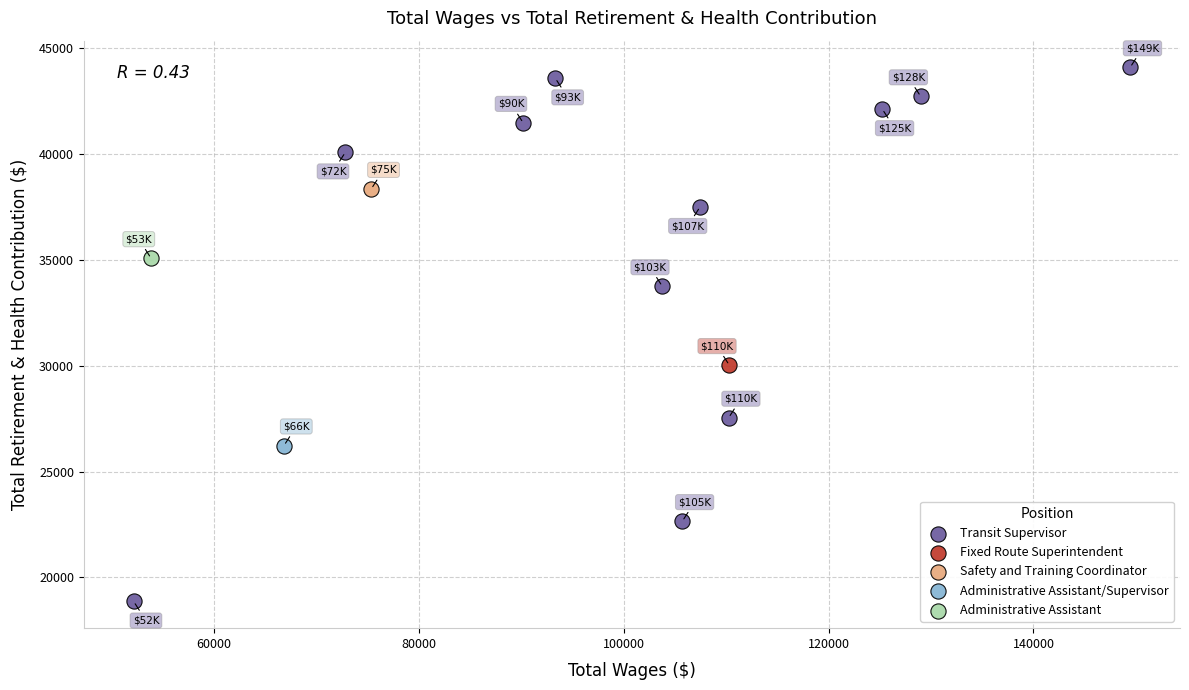

What are all the series names shown in the legend?

Transit Supervisor, Fixed Route Superintendent, Safety and Training Coordinator, Administrative Assistant/Supervisor, Administrative Assistant